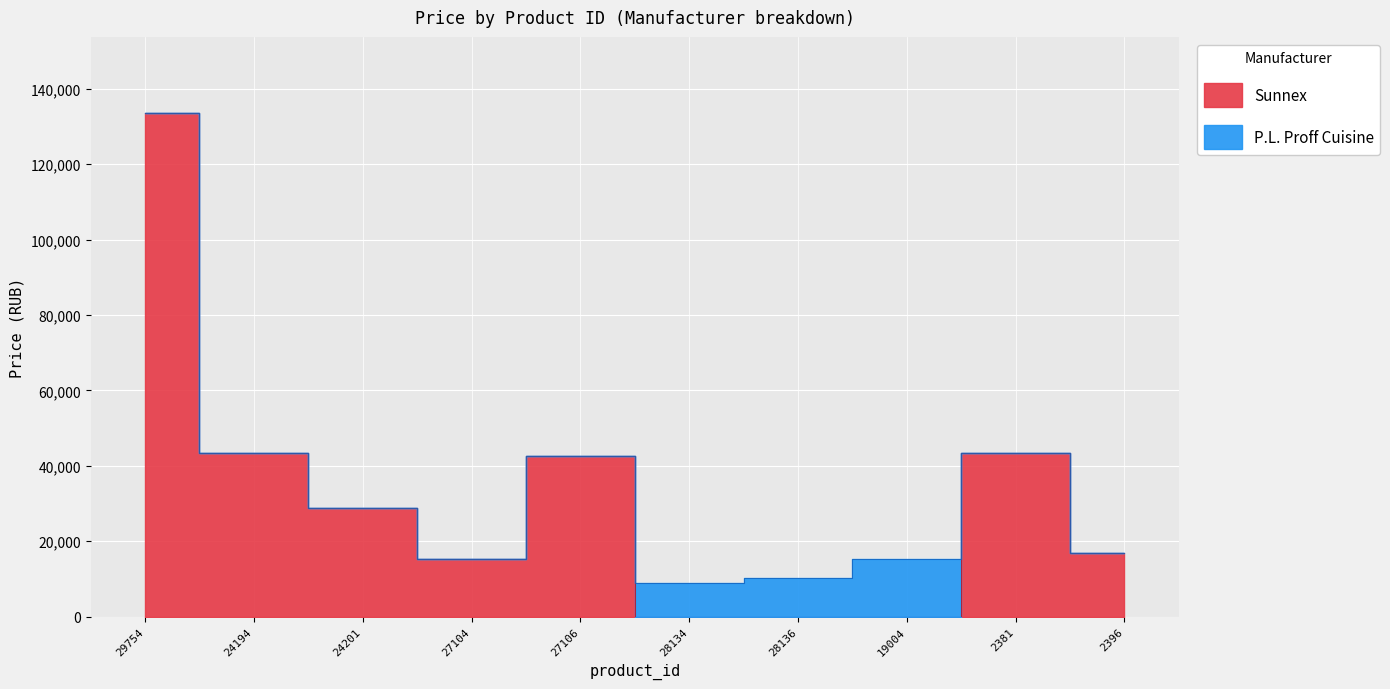

The chart shows a value of 15337 at 27104. True or false?

True